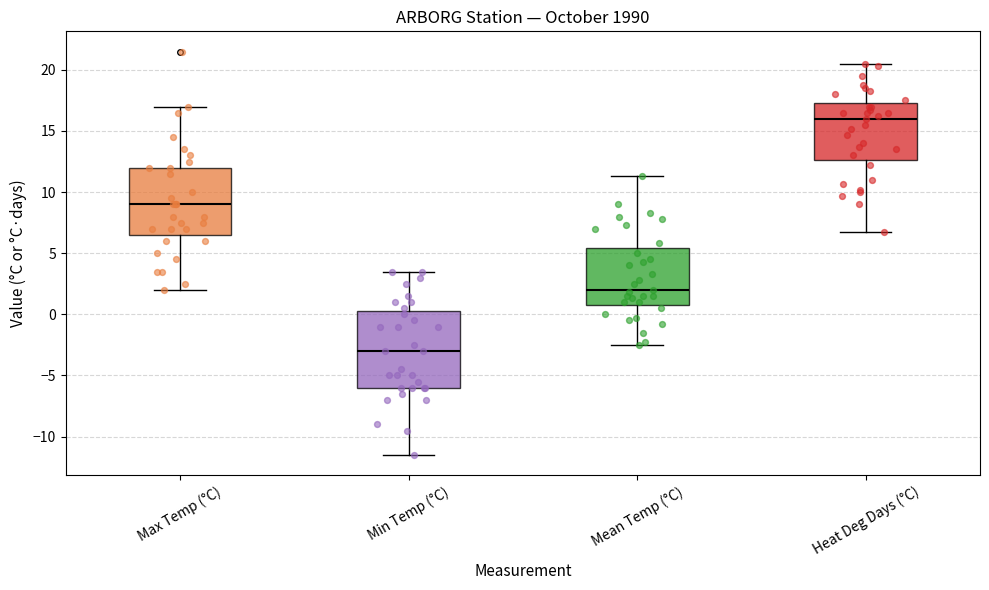

Reading left to right, transcribe this box plot: for each box, give where its median line is, the range the box spans, and where its two whiskers end, as read against the y-axis. The values are not printed on the chart, so give them approximately, as read against the axis.

Max Temp (°C): median 9.0, box 6.5 to 12.0, whiskers 2.0 to 17.0
Min Temp (°C): median -3.0, box -6.0 to 0.5, whiskers -11.5 to 3.5
Mean Temp (°C): median 2.0, box 1.0 to 5.5, whiskers -2.5 to 11.5
Heat Deg Days (°C): median 16.0, box 12.5 to 17.5, whiskers 6.5 to 20.5